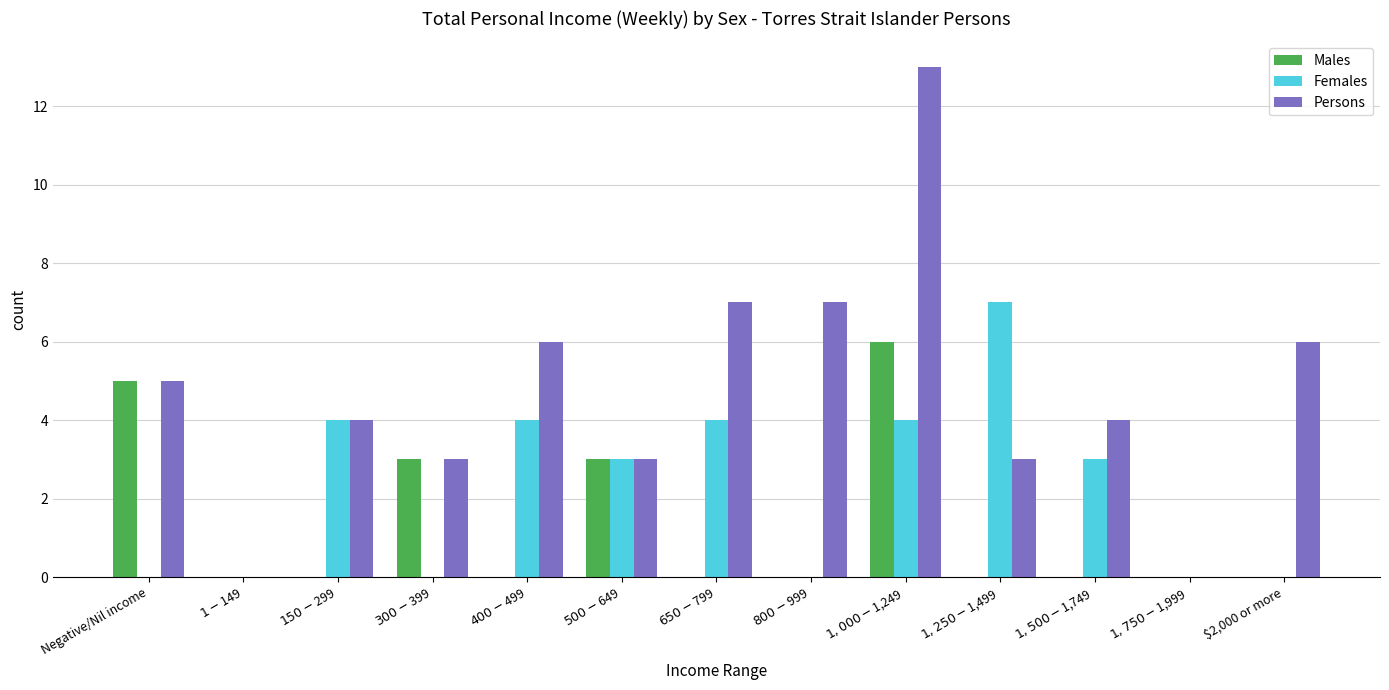

Is it true that Males equals 3 at $2,000 or more?

False